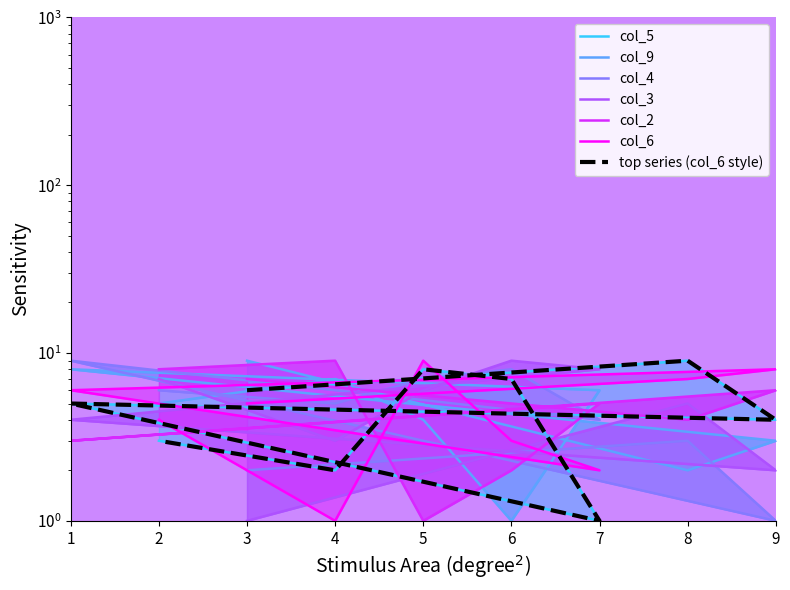

Where is col_2 nearest to the value 5?

7